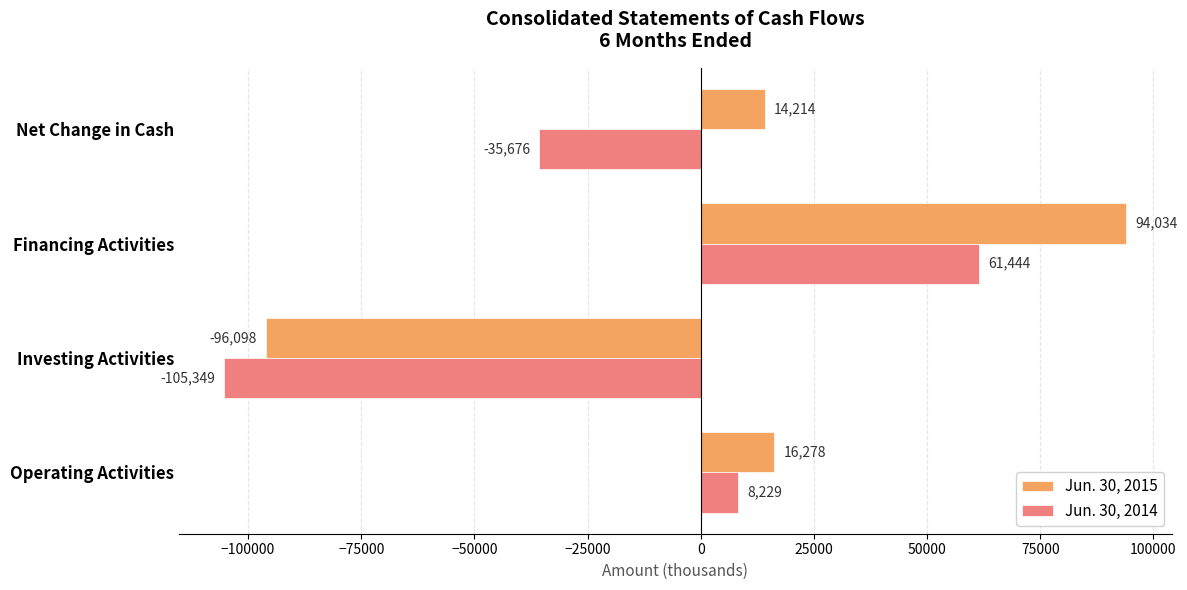

The Jun. 30, 2014 series shows 61444 at Financing Activities. True or false?

True